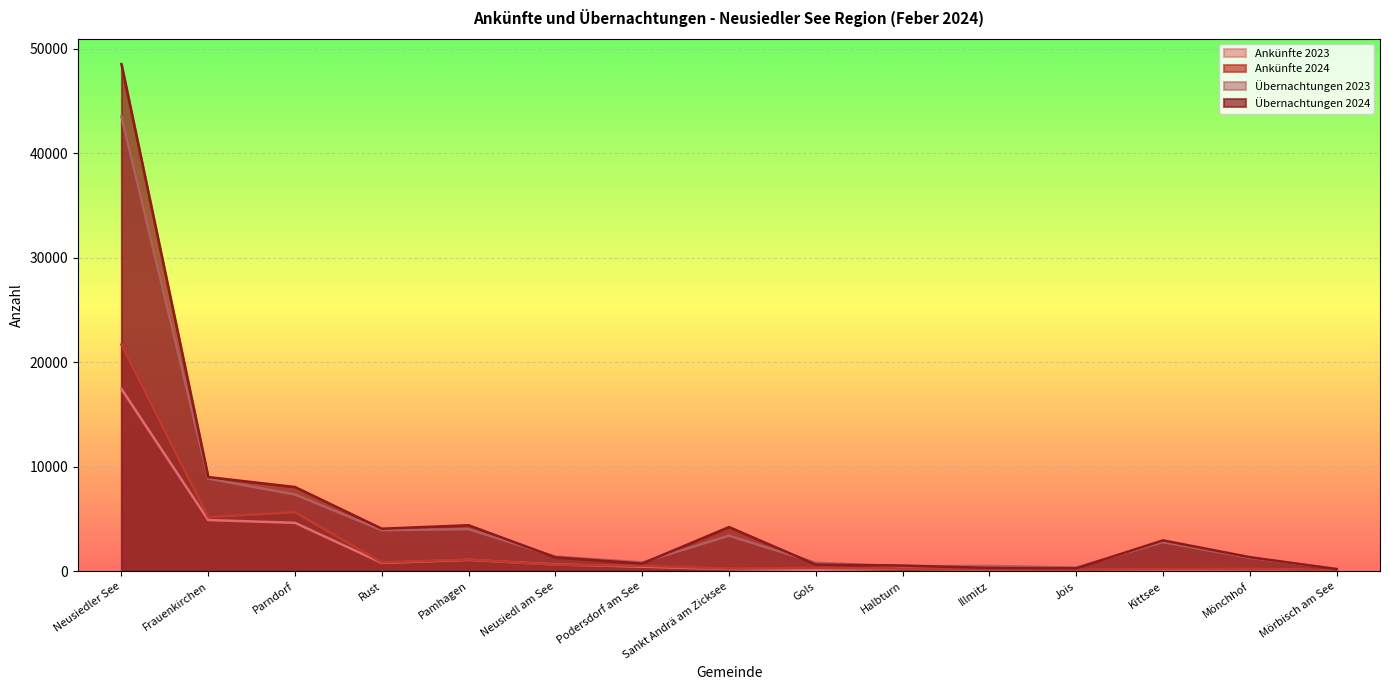

Where is the first local maximum for Ankünfte 2023?

Pamhagen